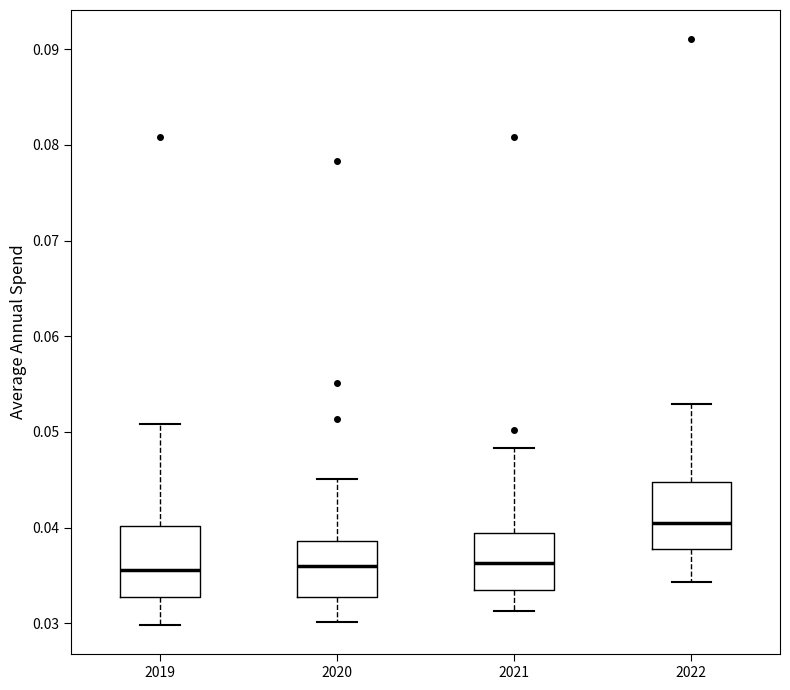

Reading left to right, transcribe this box plot: for each box, give where its median line is, the range the box spans, and where its two whiskers end, as read against the y-axis. The values are not printed on the chart, so give them approximately, as read against the axis.

2019: median 0.036, box 0.033 to 0.040, whiskers 0.030 to 0.051
2020: median 0.036, box 0.033 to 0.039, whiskers 0.030 to 0.045
2021: median 0.036, box 0.034 to 0.039, whiskers 0.031 to 0.048
2022: median 0.040, box 0.038 to 0.045, whiskers 0.034 to 0.053